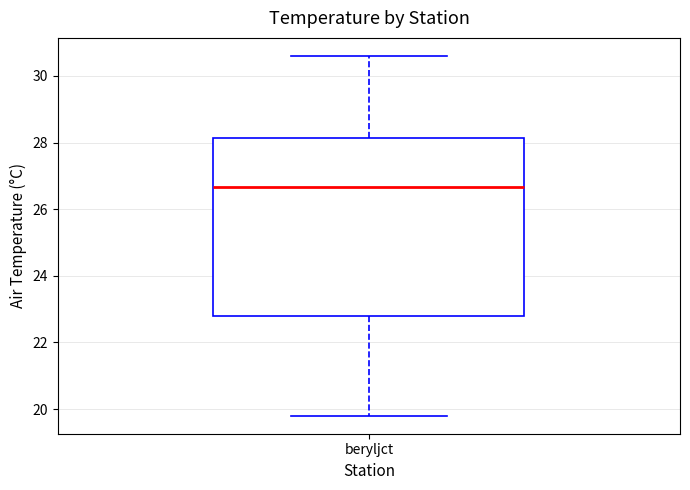

Where does the lower whisker of the box for beryljct end on the y-axis? The values are not printed on the chart, so give them approximately, as read against the axis.

19.8